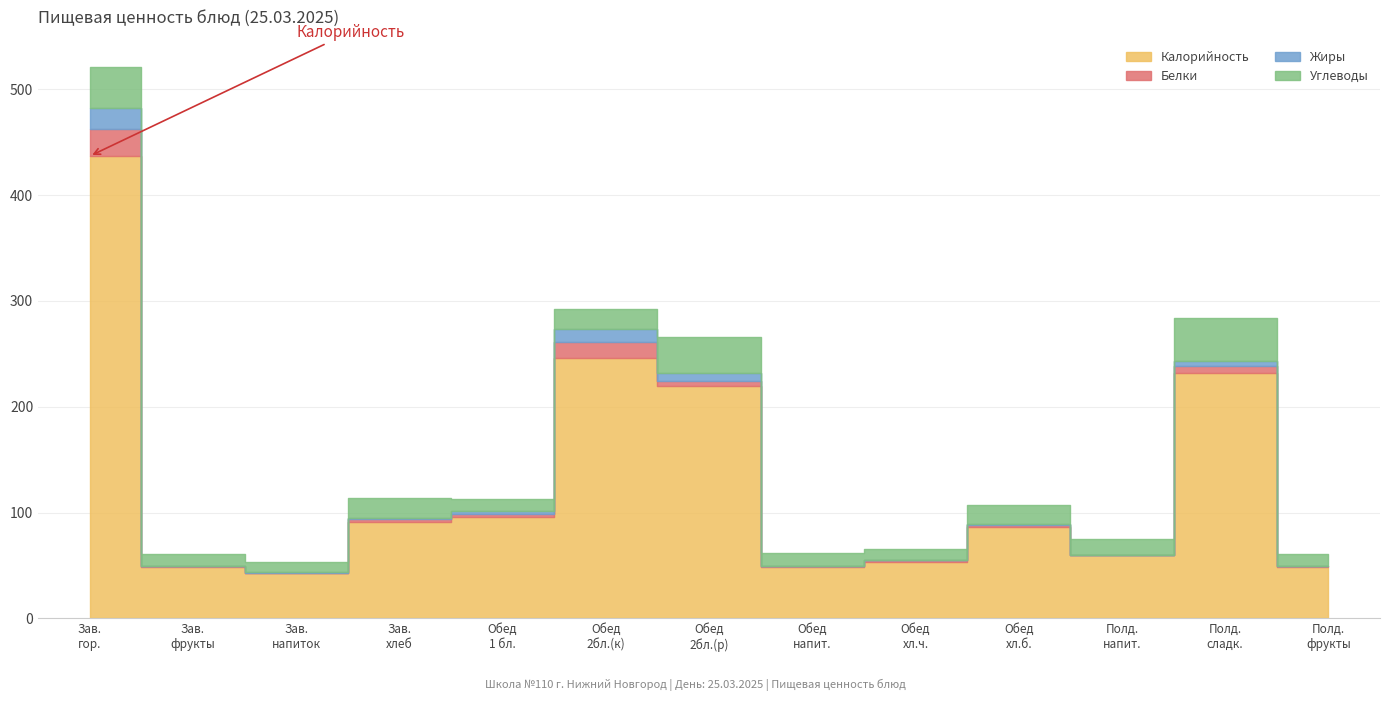

How many data points in Калорийность are less than 86?

6